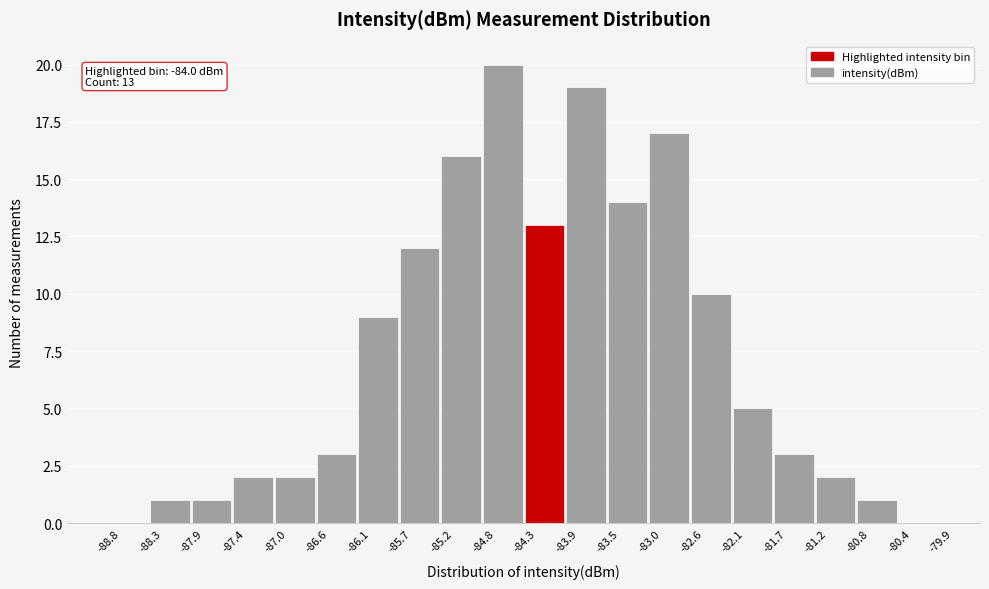

Which range on the x-axis has the tallest bar?

-84.8 to -84.3